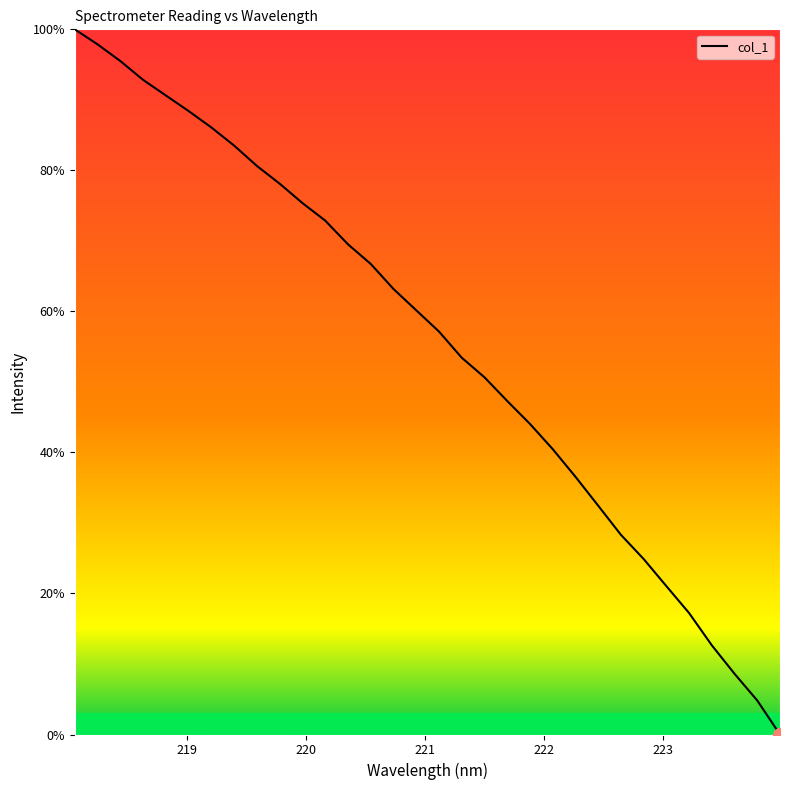

What is the difference between the maximum and minimum values?

100.0